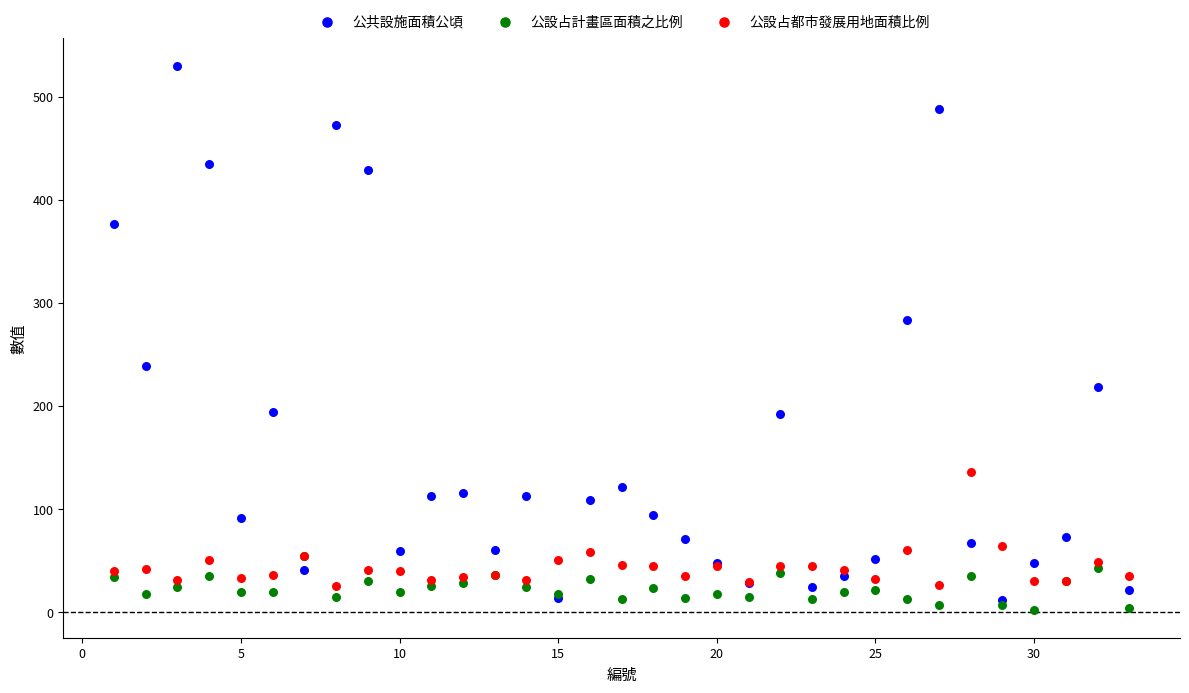

Which series has the largest Y range (max minus min)?

公共設施面積公頃